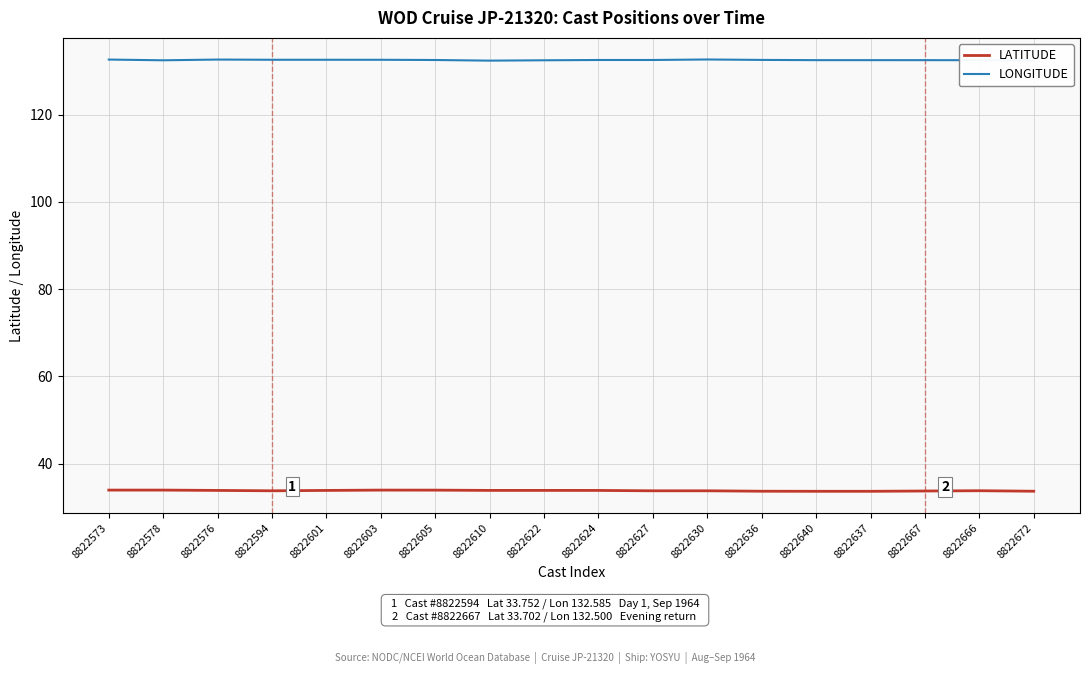

Which label corresponds to the smallest value in the chart?

8822640